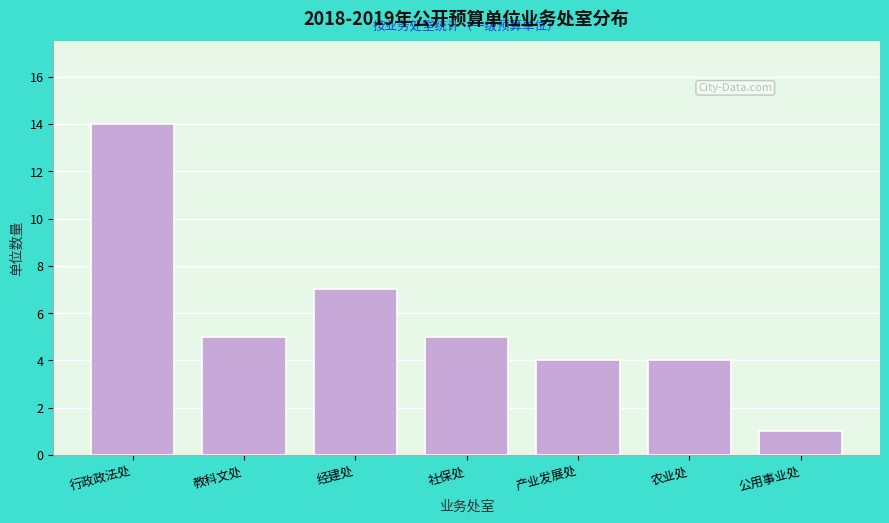

Reading left to right, transcribe all the data shown in this chart.

14	5	7	5	4	4	1